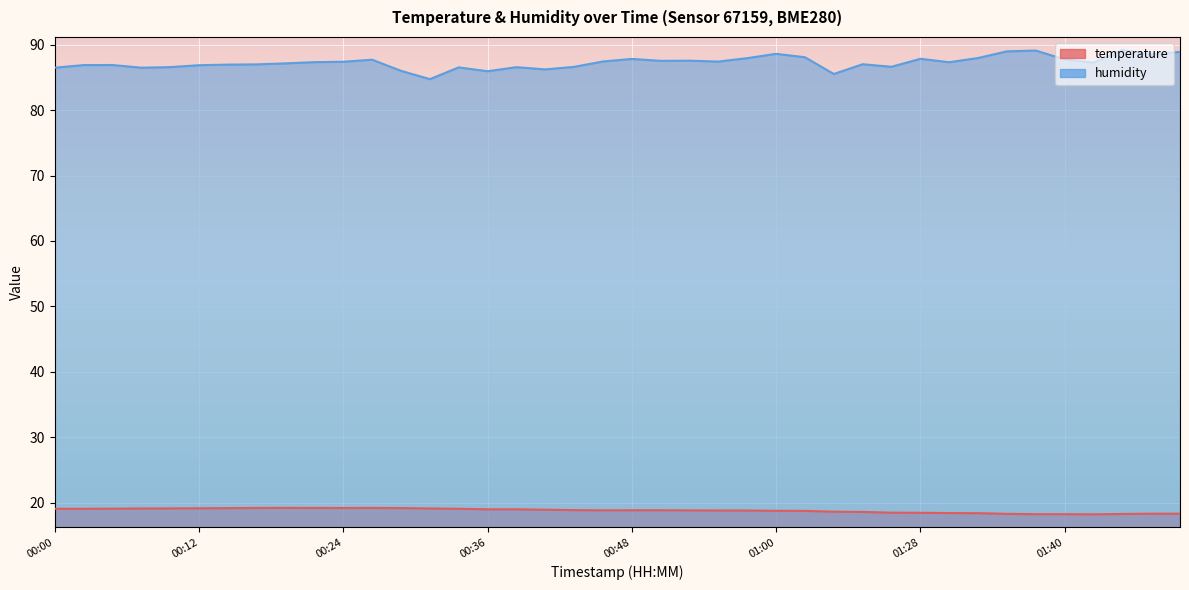

What is the minimum value shown in the chart?

18.2